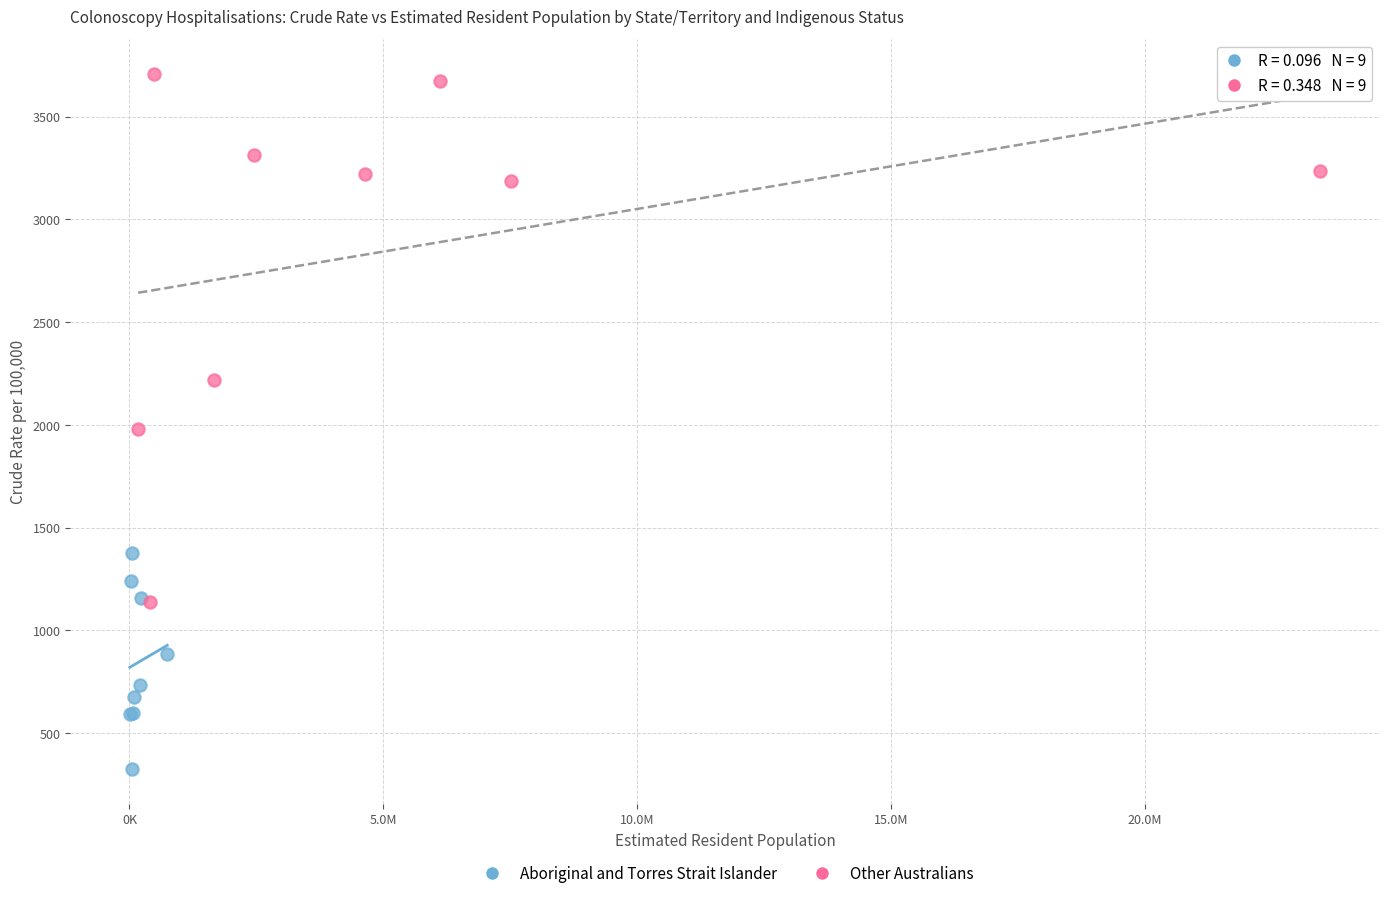

Which series has the largest Y range (max minus min)?

Other Australians